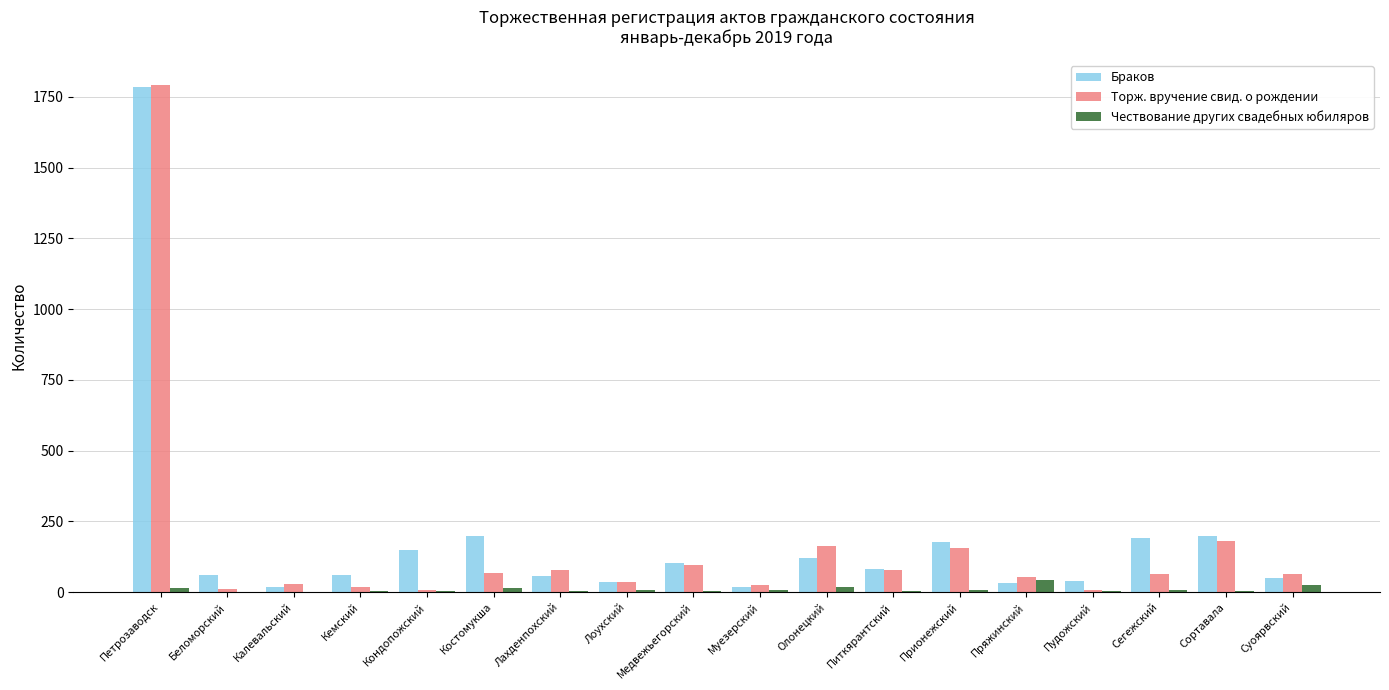

Between Петрозаводск and Сортавала, which series saw the biggest shift?

Торж. вручение свид. о рождении